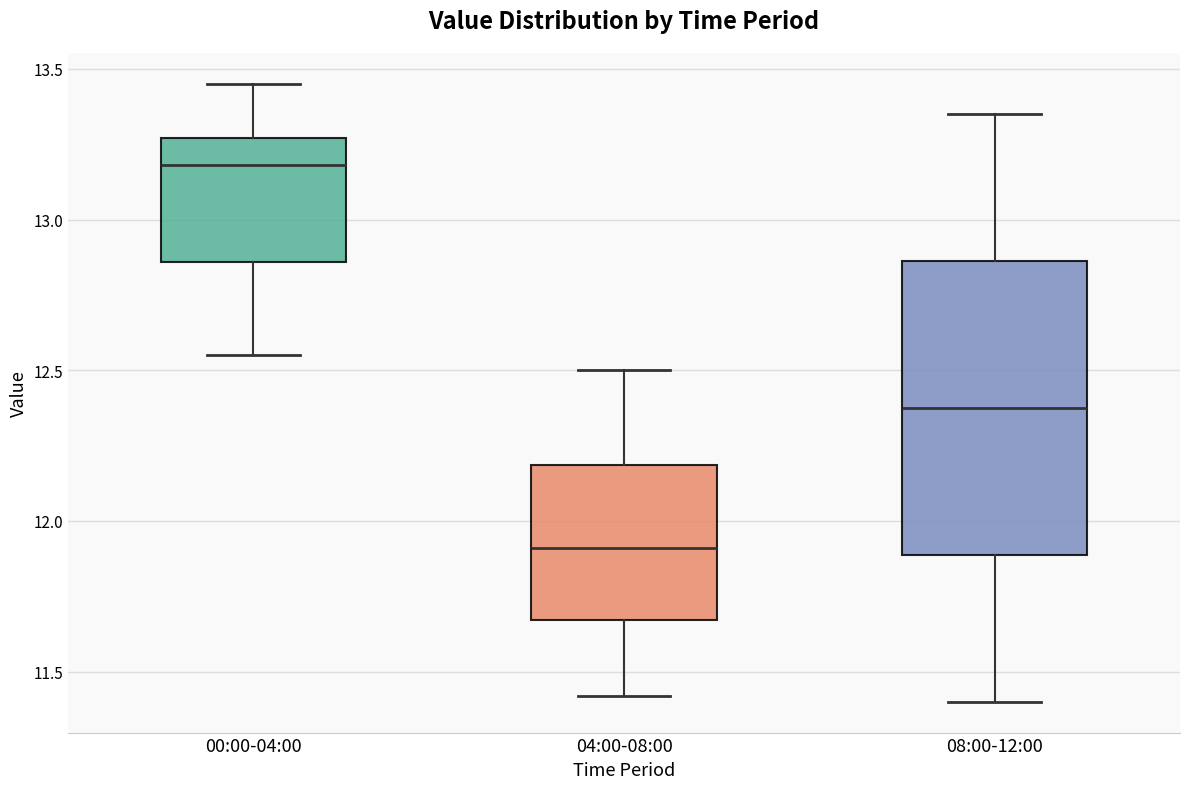

Which box's median line is the highest?

00:00-04:00